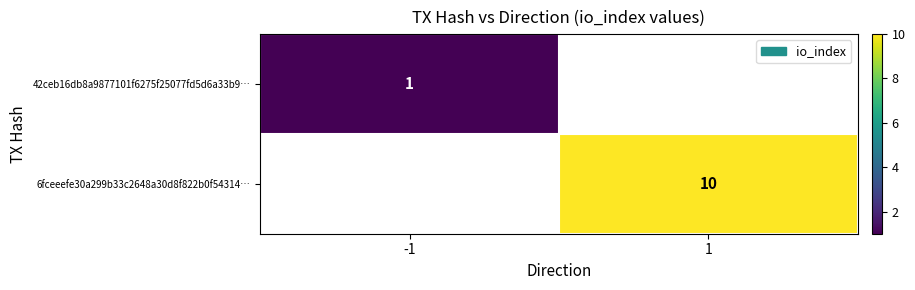

The value of 6fceeefe30a299b33c2648a30d8f822b0f54314… at 1 is 10. True or false?

True